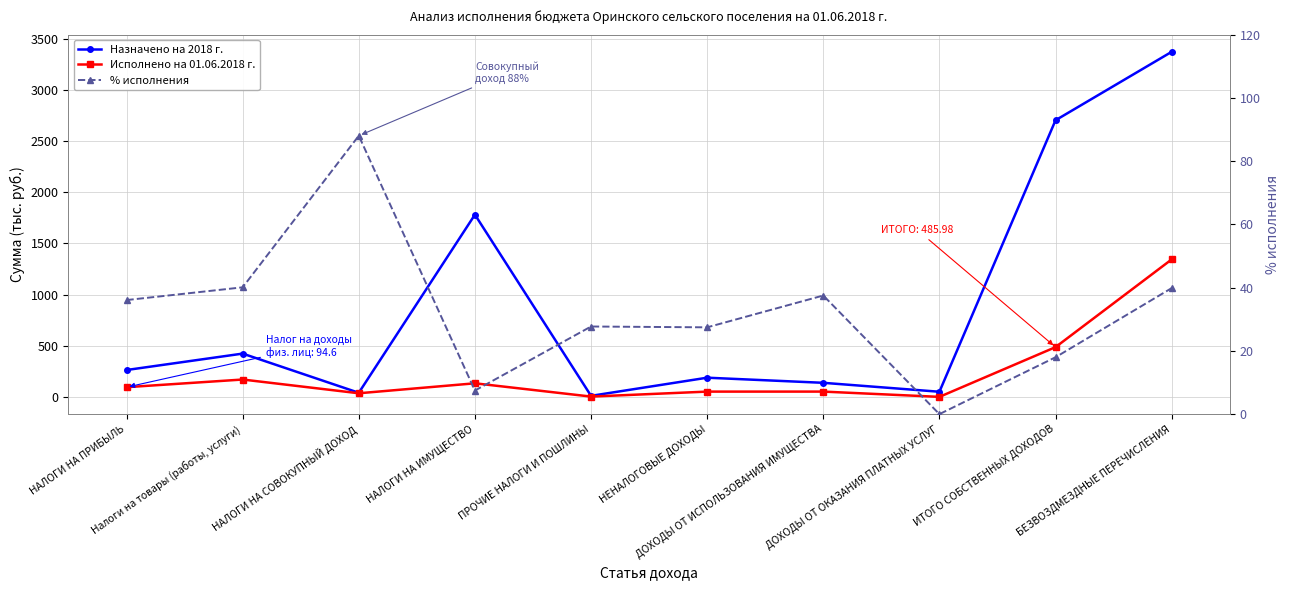

True or false: Назначено на 2018 г. has more than 0 interior local peaks.

True